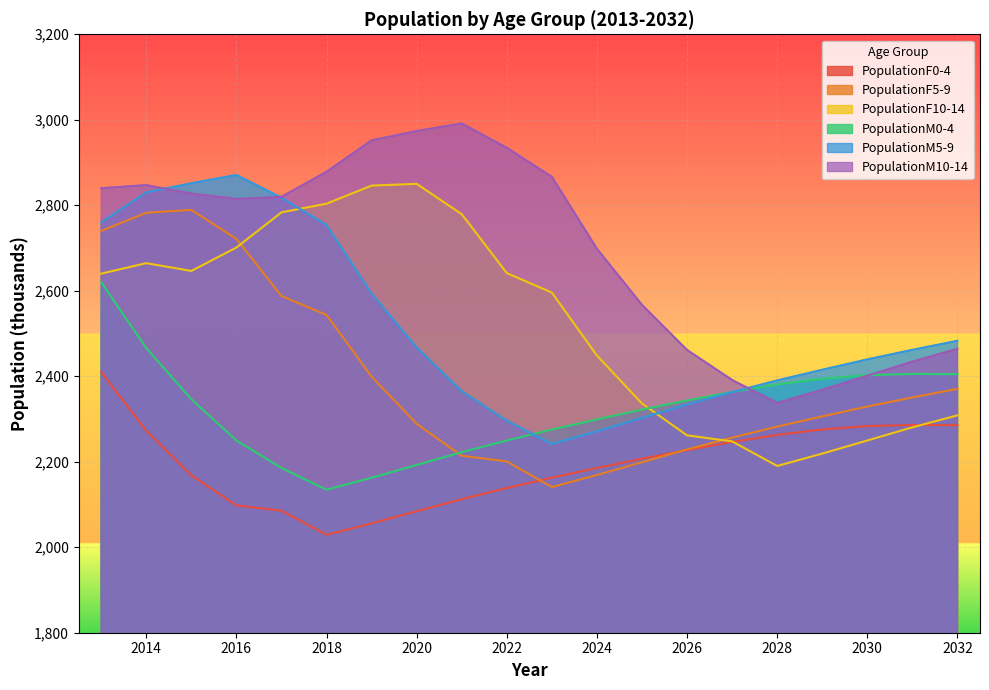

Which series has the largest total across all categories?

PopulationM10-14